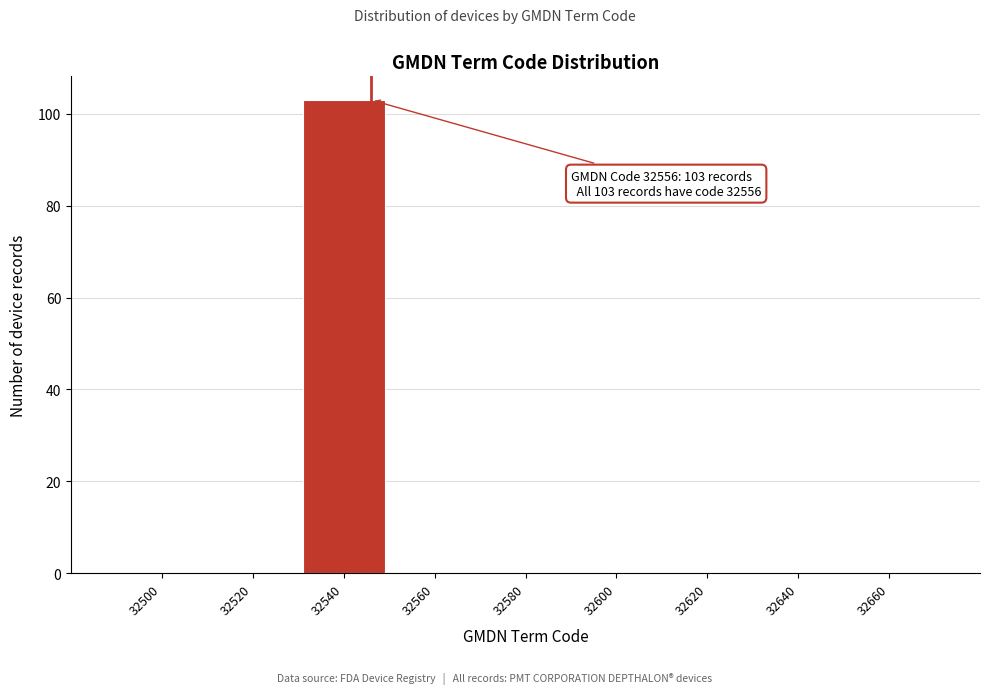

Reading left to right, list all the values displayed in this chart.

32500=0	32520=0	32540=103	32560=0	32580=0	32600=0	32620=0	32640=0	32660=0